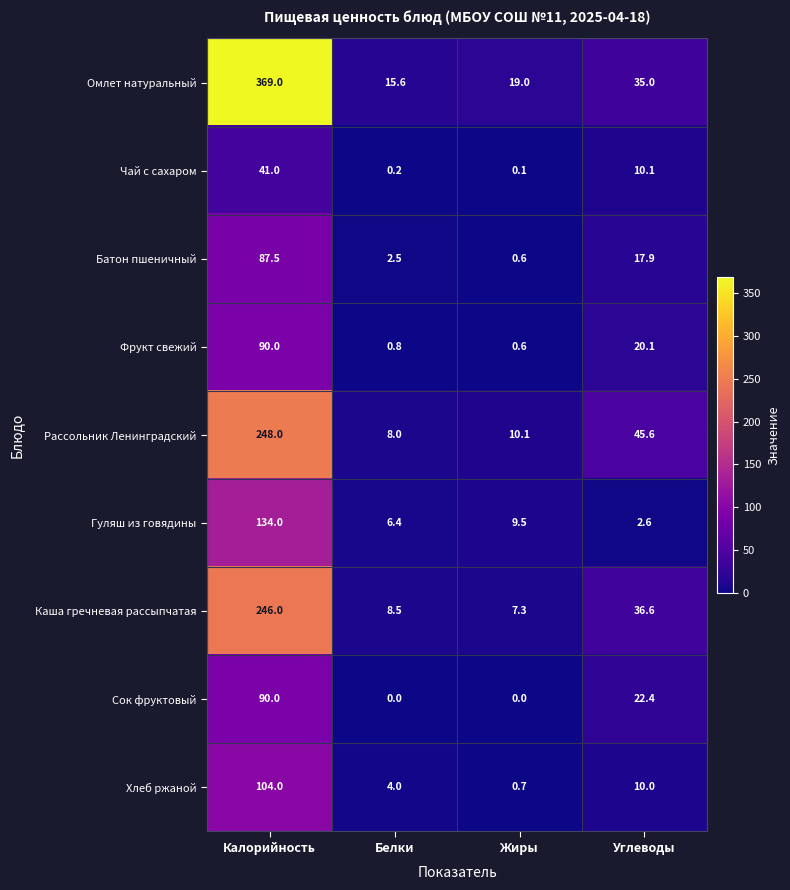

Between Калорийность and Углеводы, which series saw the biggest shift?

Омлет натуральный